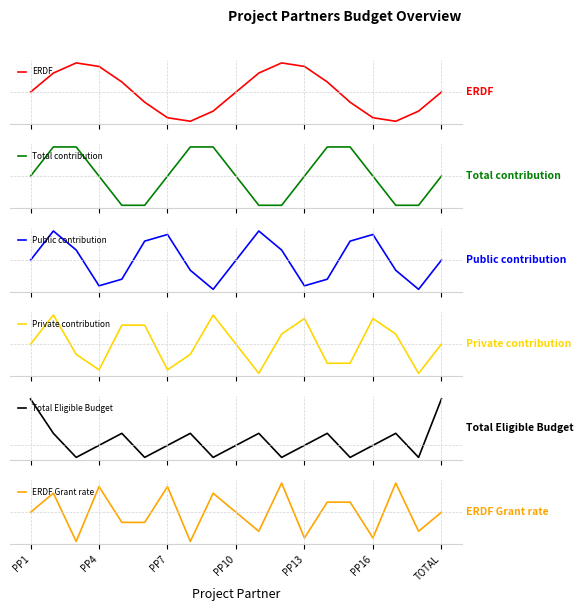

Where is Public contribution nearest to the value 0?

PP1